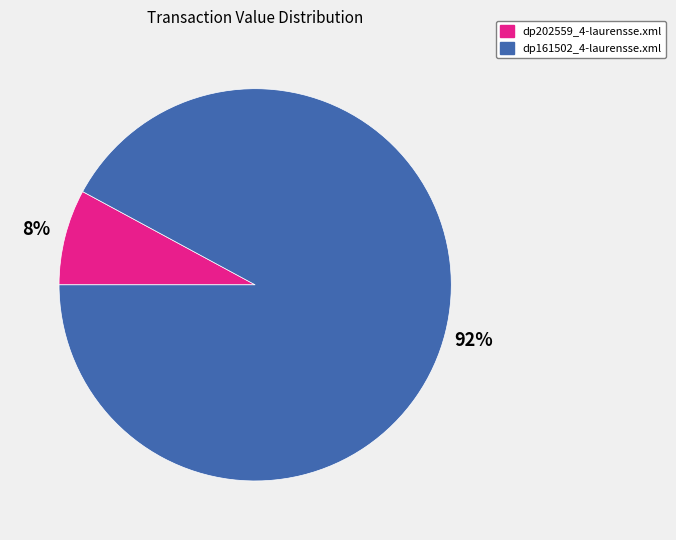

To the nearest percent, what is the combined percentage of dp161502_4-laurensse.xml and dp202559_4-laurensse.xml?

100%